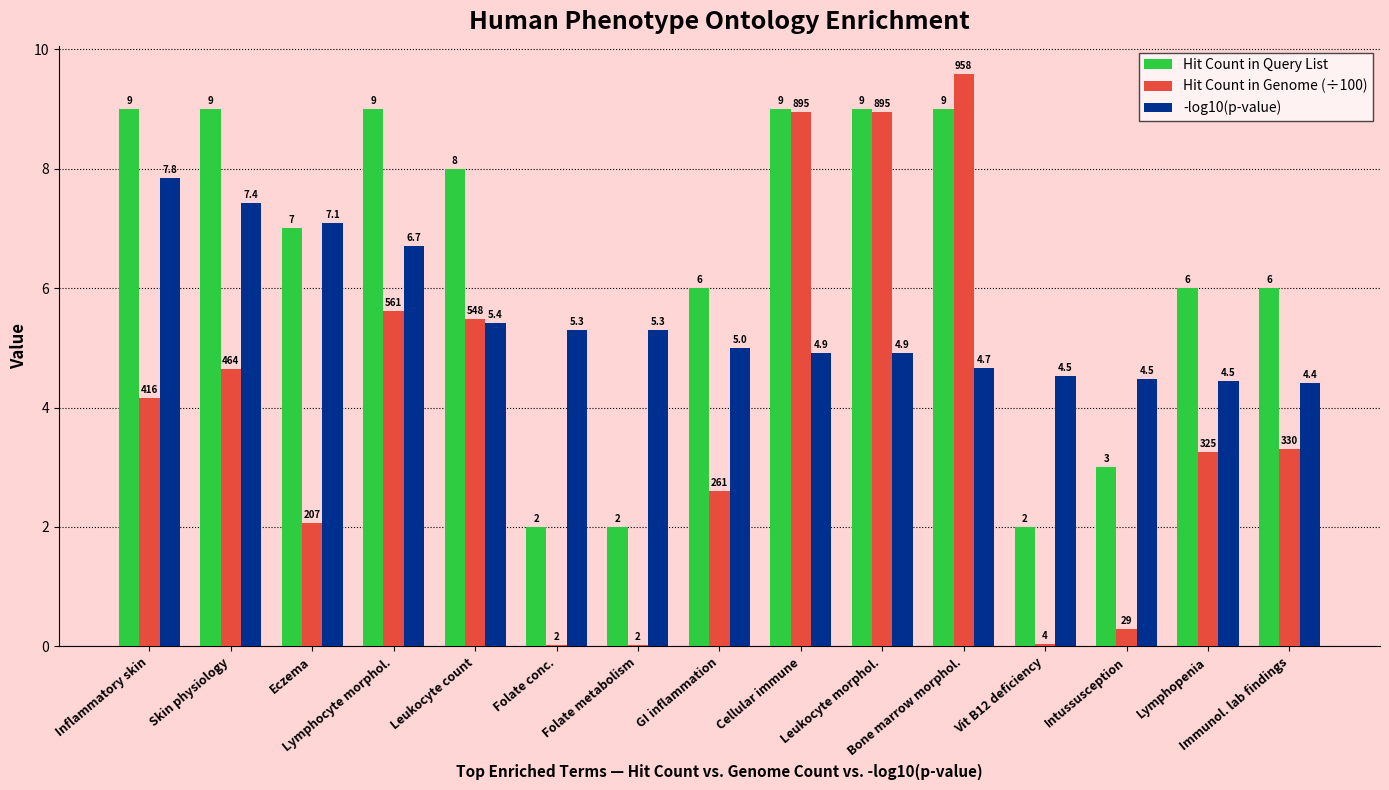

What is the spread (max minus min) of values at Inflammatory skin?

4.8